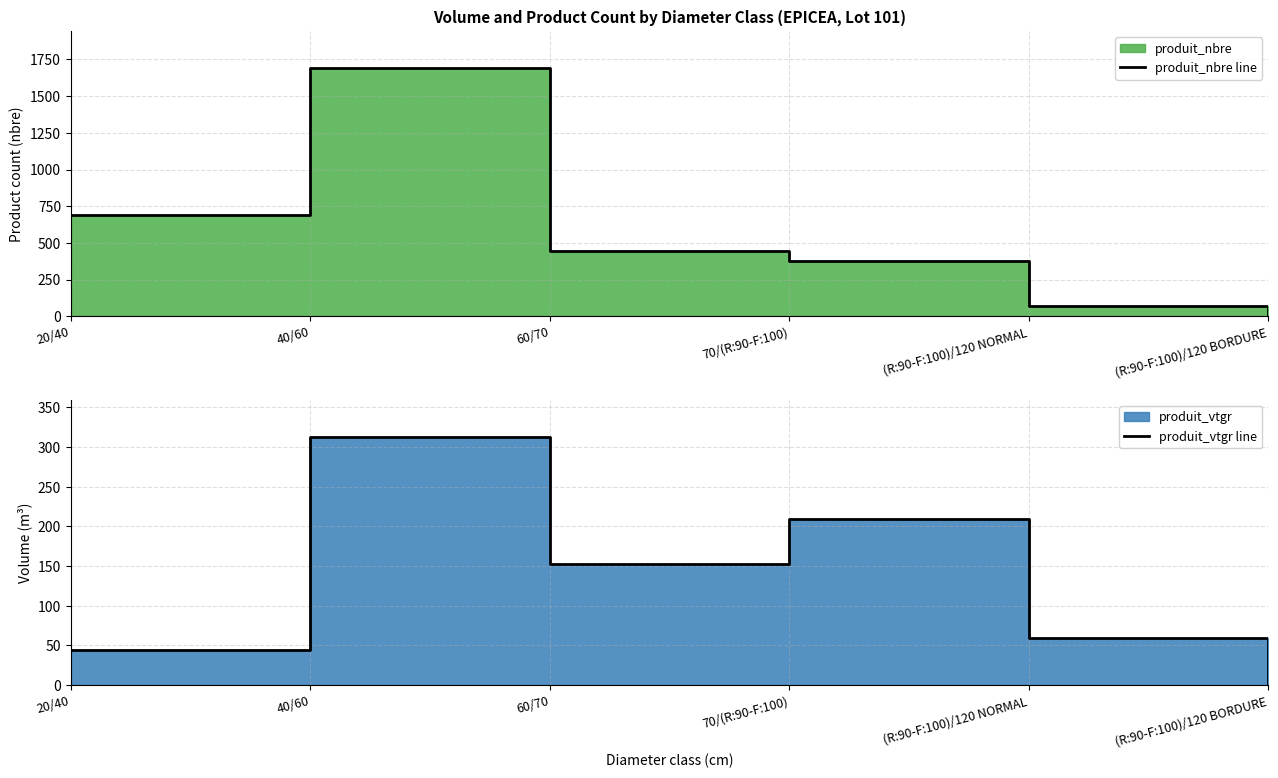

The produit_nbre line series shows 68.0 at (R:90-F:100)/120 NORMAL. True or false?

True